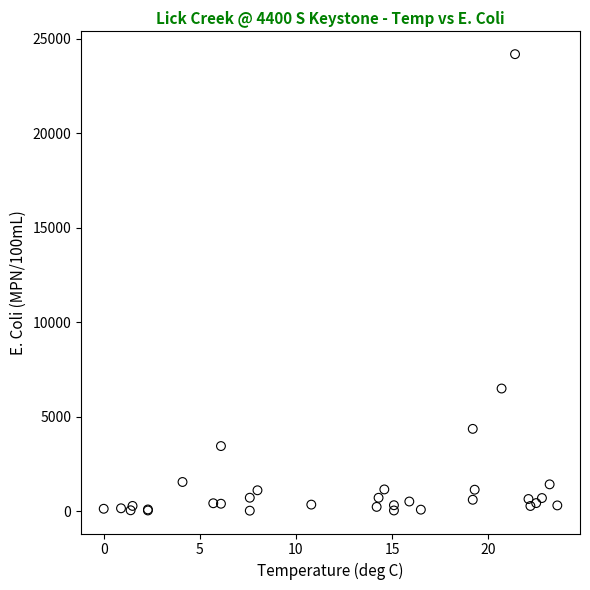

What Y value in the scatter plot is closest to 12106?

6488